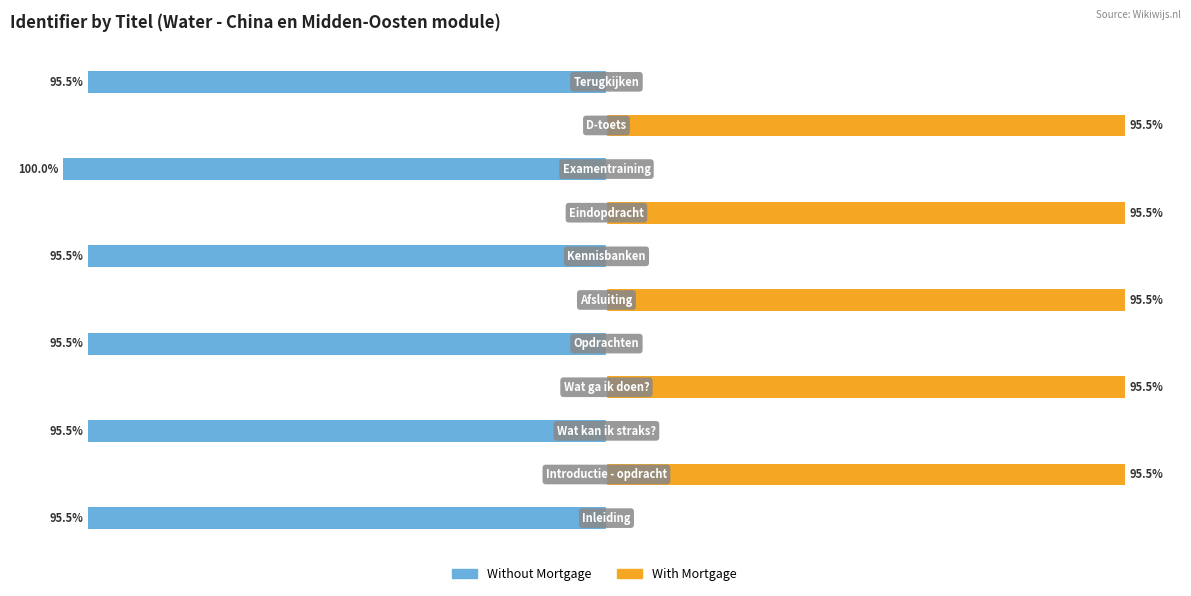

Rank the series at 9 from lowest to highest value.

Without Mortgage, With Mortgage